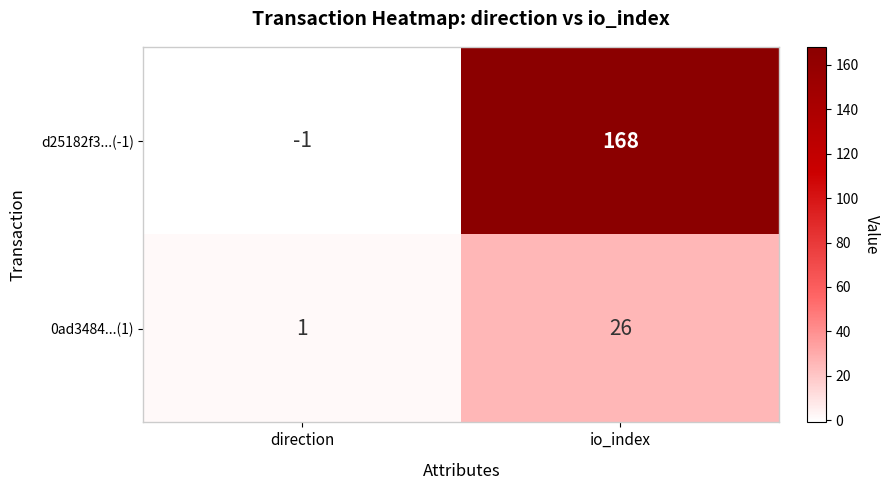

List the series in order of their overall mean, highest first.

d25182f3...(-1), 0ad3484...(1)